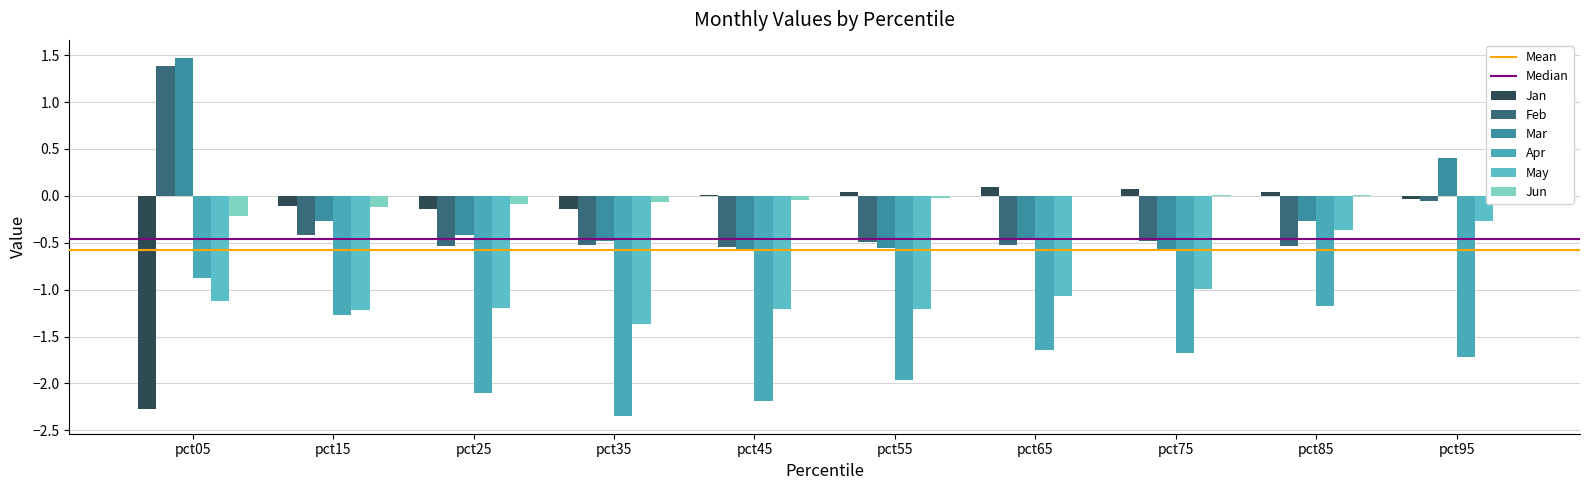

Reading left to right, what are all the values shown in this chart?

Jan: pct05=-2.3	pct15=-0.1	pct25=-0.1	pct35=-0.1	pct45=0.0	pct55=0.0	pct65=0.1	pct75=0.1	pct85=0.0	pct95=-0.0
Feb: pct05=1.4	pct15=-0.4	pct25=-0.5	pct35=-0.5	pct45=-0.5	pct55=-0.5	pct65=-0.5	pct75=-0.5	pct85=-0.5	pct95=-0.1
Mar: pct05=1.5	pct15=-0.3	pct25=-0.4	pct35=-0.5	pct45=-0.6	pct55=-0.6	pct65=-0.5	pct75=-0.6	pct85=-0.3	pct95=0.4
Apr: pct05=-0.9	pct15=-1.3	pct25=-2.1	pct35=-2.3	pct45=-2.2	pct55=-2.0	pct65=-1.6	pct75=-1.7	pct85=-1.2	pct95=-1.7
May: pct05=-1.1	pct15=-1.2	pct25=-1.2	pct35=-1.4	pct45=-1.2	pct55=-1.2	pct65=-1.1	pct75=-1.0	pct85=-0.4	pct95=-0.3
Jun: pct05=-0.2	pct15=-0.1	pct25=-0.1	pct35=-0.1	pct45=-0.0	pct55=-0.0	pct65=0.0	pct75=0.0	pct85=0.0	pct95=-0.1